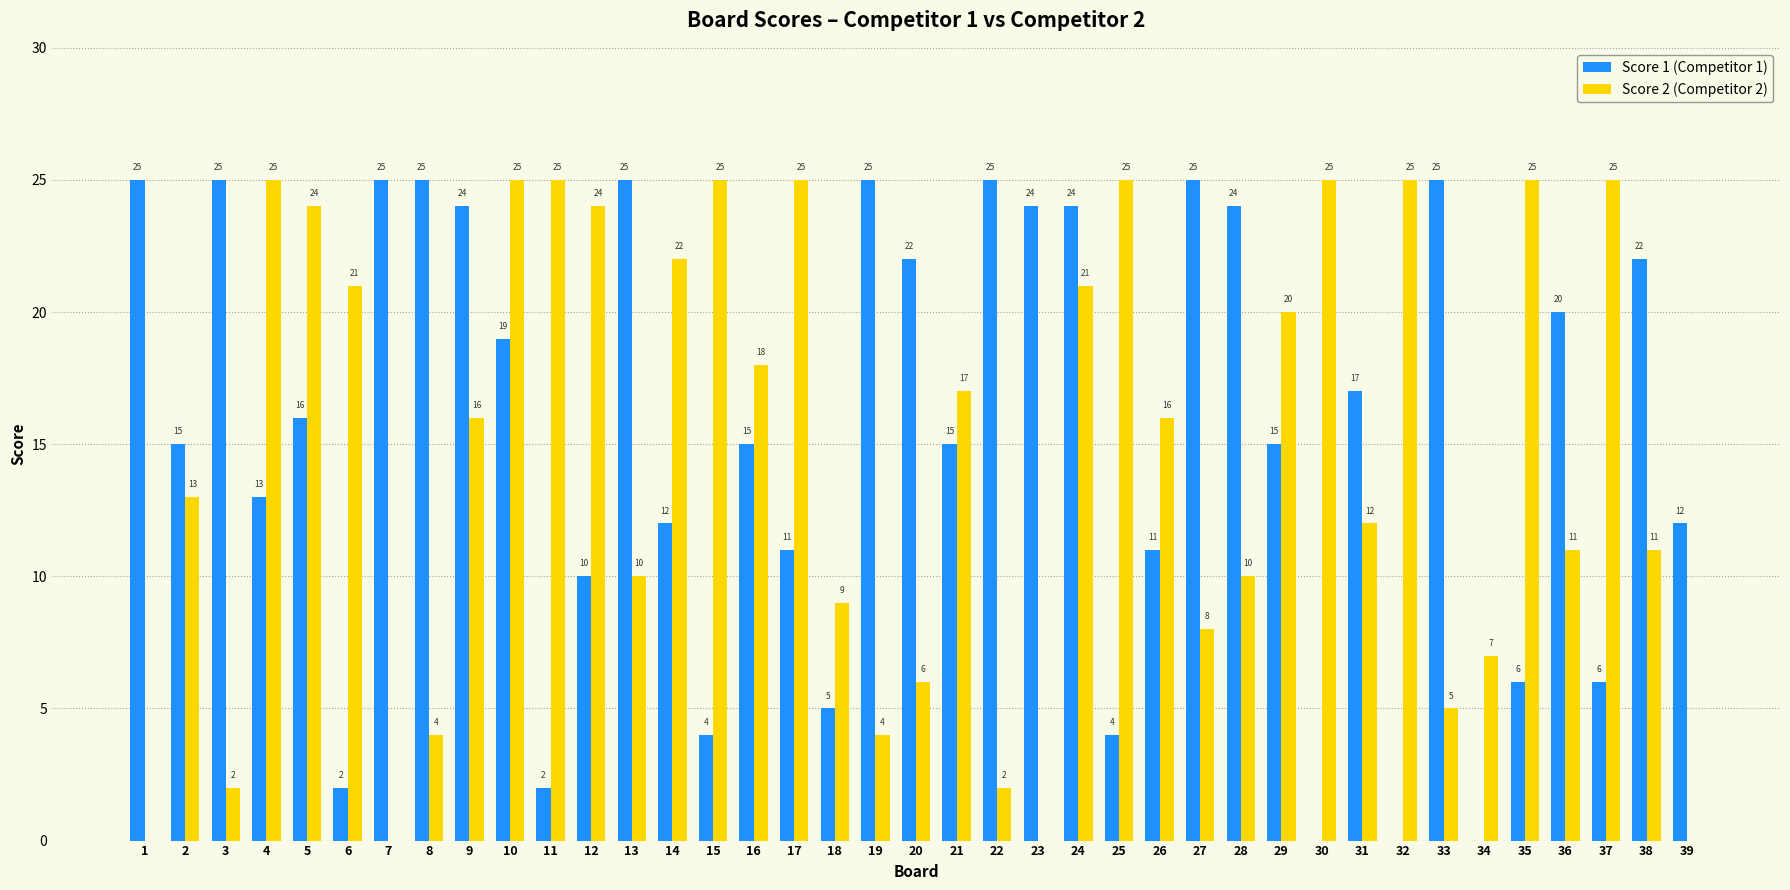

At which category is the sum across all series the highest?

24